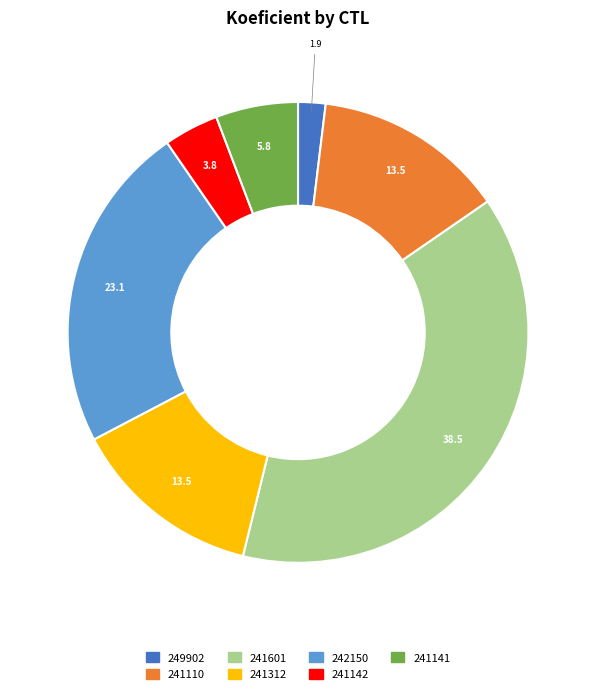

Does 249902 account for over 50% of the chart?

No